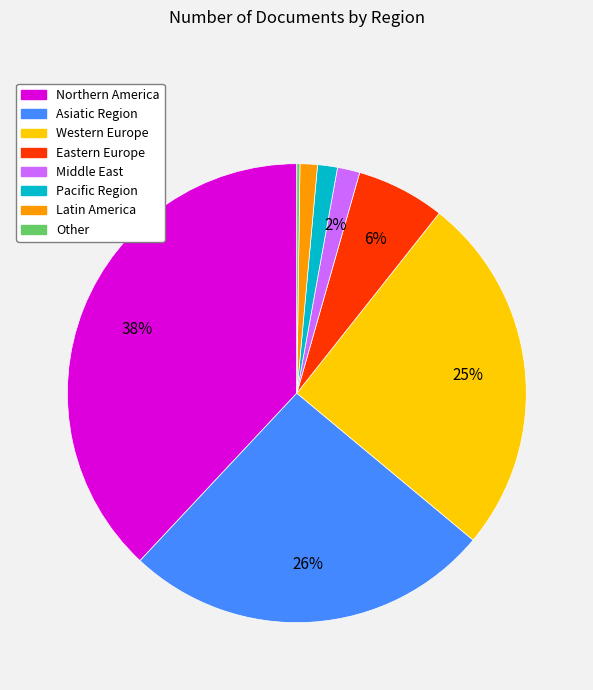

Is it true that Latin America is 1% of the pie?

True